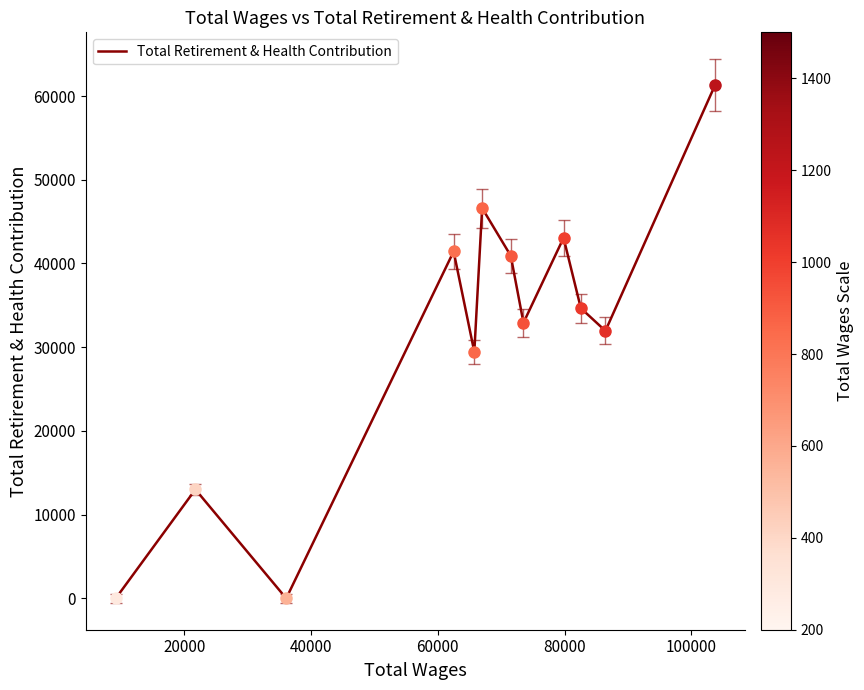

What is the difference between the maximum and minimum values?

61303